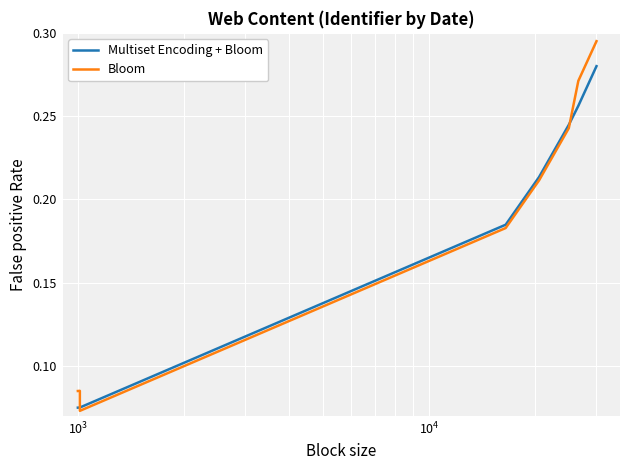

List the series in order of their overall mean, highest first.

Bloom, Multiset Encoding + Bloom